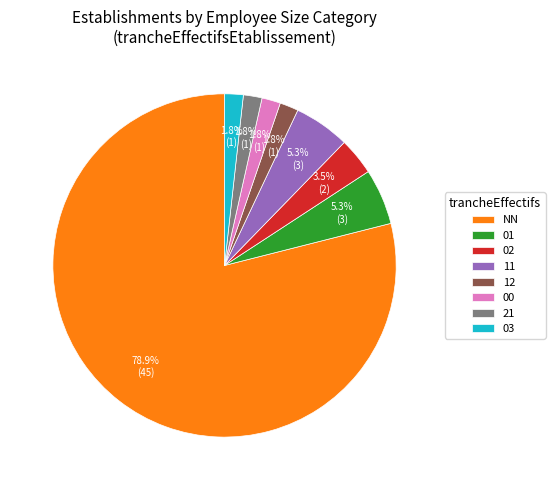

Does 21 represent more than half of the total?

No